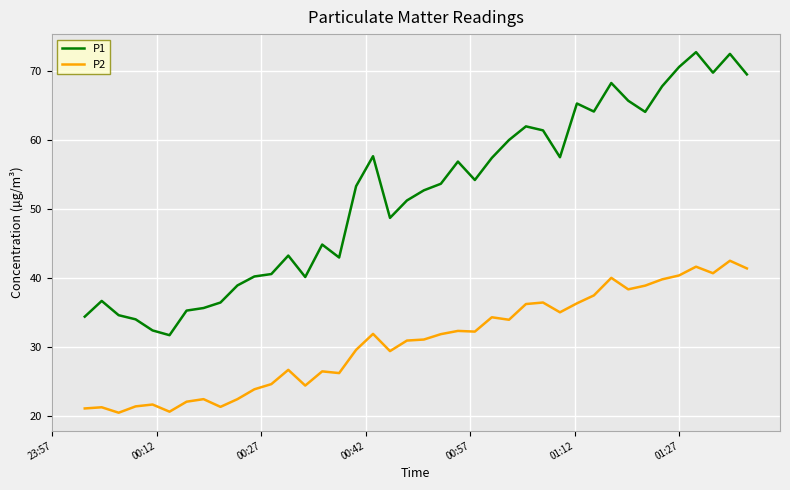

What are all the series names shown in the legend?

P1, P2